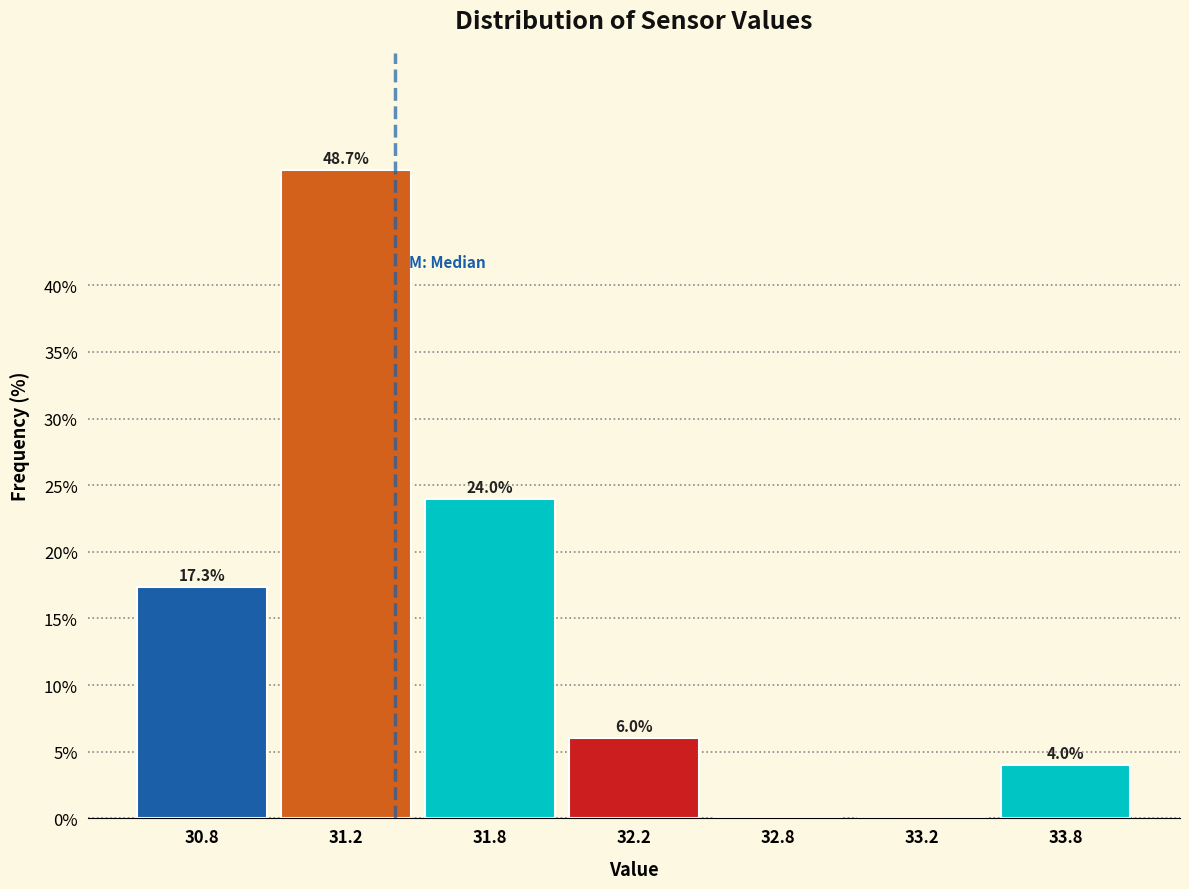

Reading left to right, transcribe all the data shown in this chart.

30.8=17.3	31.2=48.7	31.8=24.0	32.2=6.0	32.8=0.0	33.2=0.0	33.8=4.0